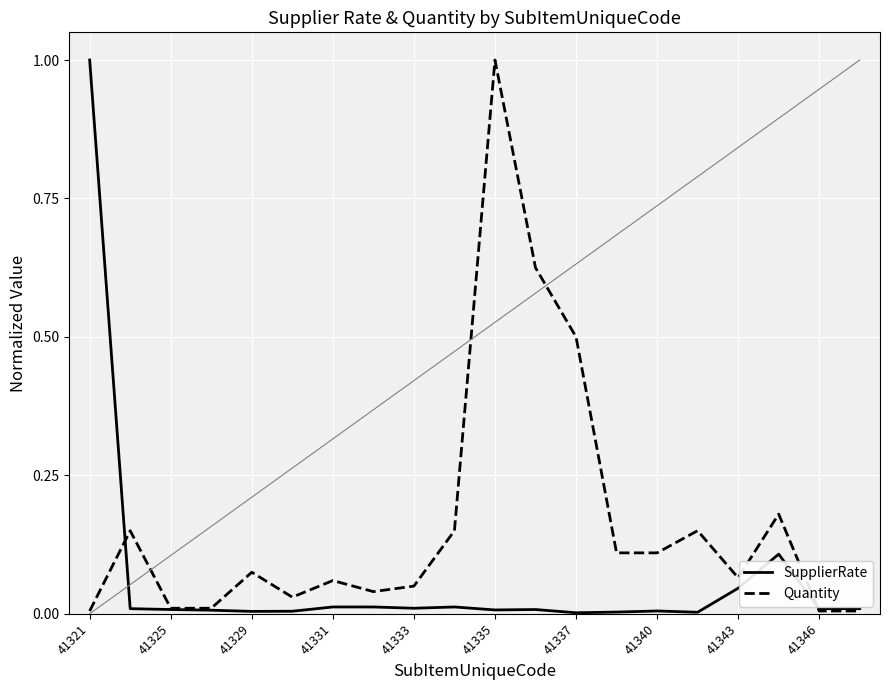

What is the highest value of the SupplierRate series?

1.0